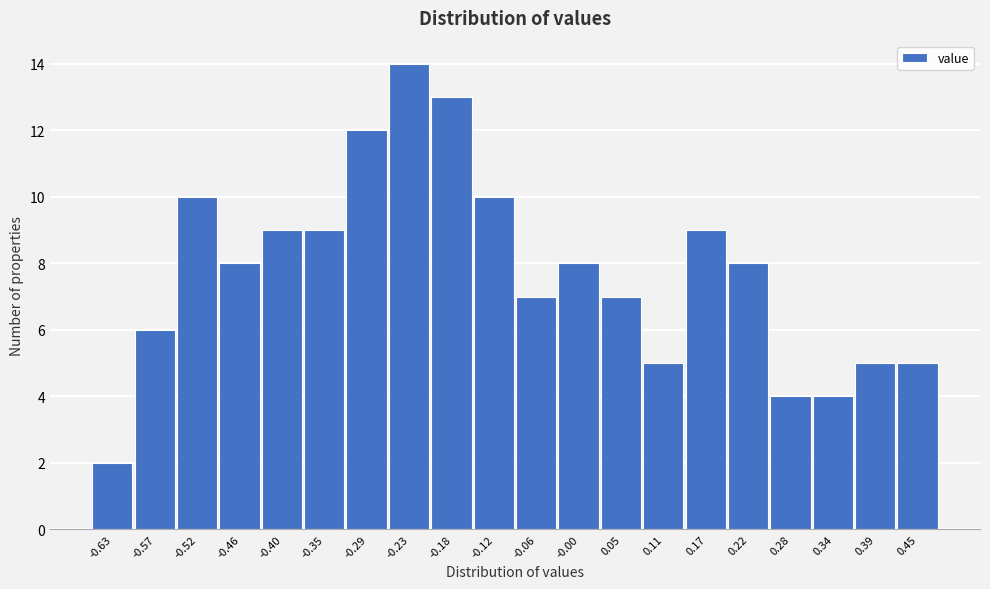

Reading left to right, list every bar in this chart as the range it spans on the x-axis followed by its height. Neither the bar edges nor the heights are printed on the chart, so give them approximately, as read against the axes.

-0.660 to -0.603: 2
-0.603 to -0.546: 6
-0.546 to -0.489: 10
-0.489 to -0.432: 8
-0.432 to -0.375: 9
-0.375 to -0.318: 9
-0.318 to -0.261: 12
-0.261 to -0.204: 14
-0.204 to -0.147: 13
-0.147 to -0.090: 10
-0.090 to -0.033: 7
-0.033 to 0.024: 8
0.024 to 0.081: 7
0.081 to 0.138: 5
0.138 to 0.195: 9
0.195 to 0.252: 8
0.252 to 0.309: 4
0.309 to 0.366: 4
0.366 to 0.423: 5
0.423 to 0.480: 5